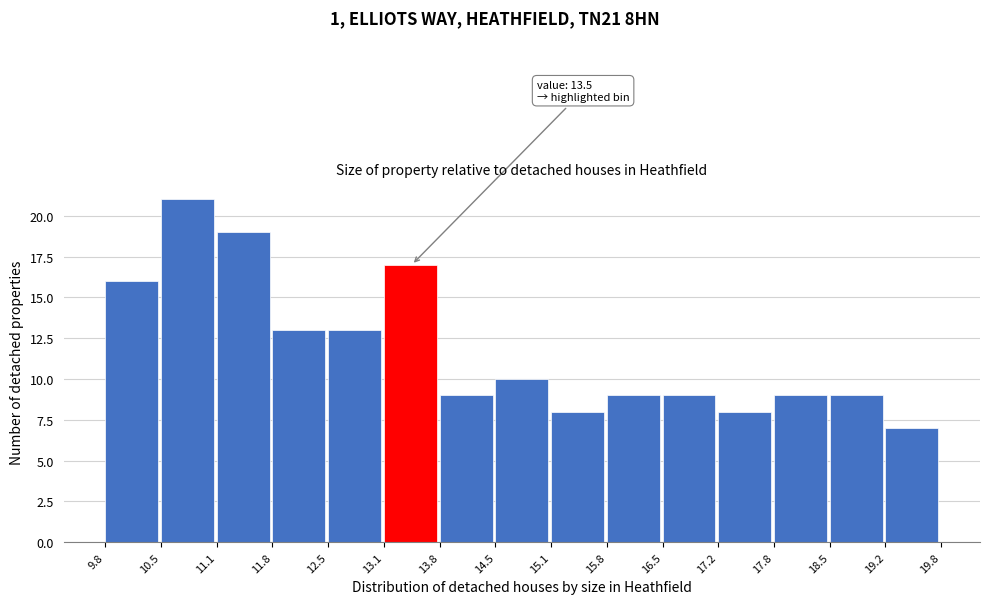

Over which range of the x-axis is the bar tallest?

10.5 to 11.1